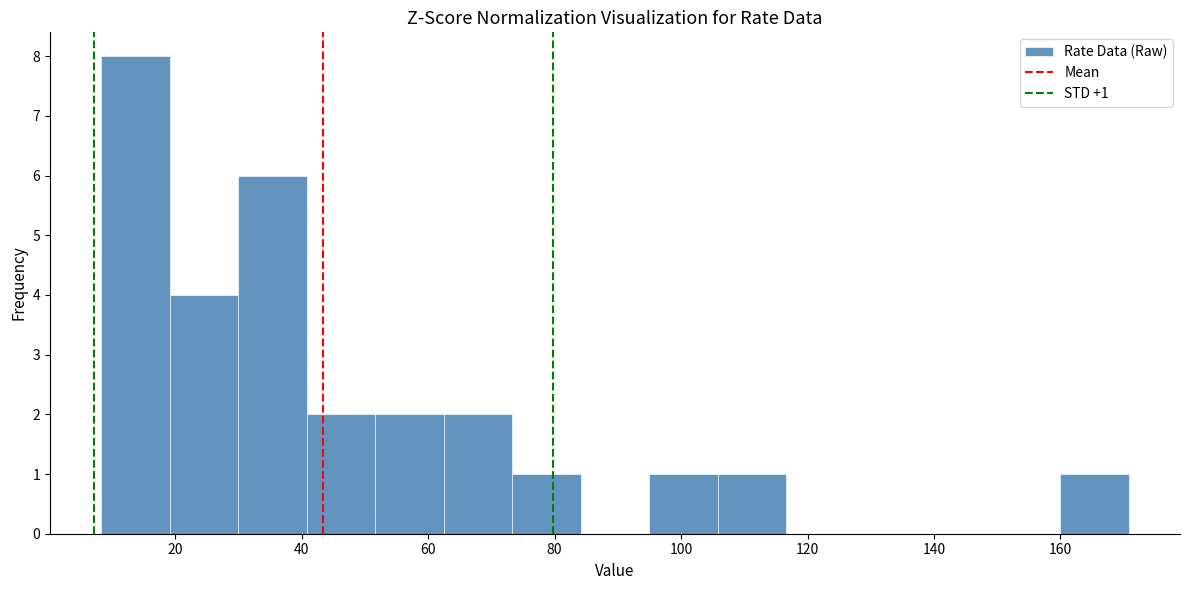

Over which range of the x-axis is the bar tallest?

8 to 20